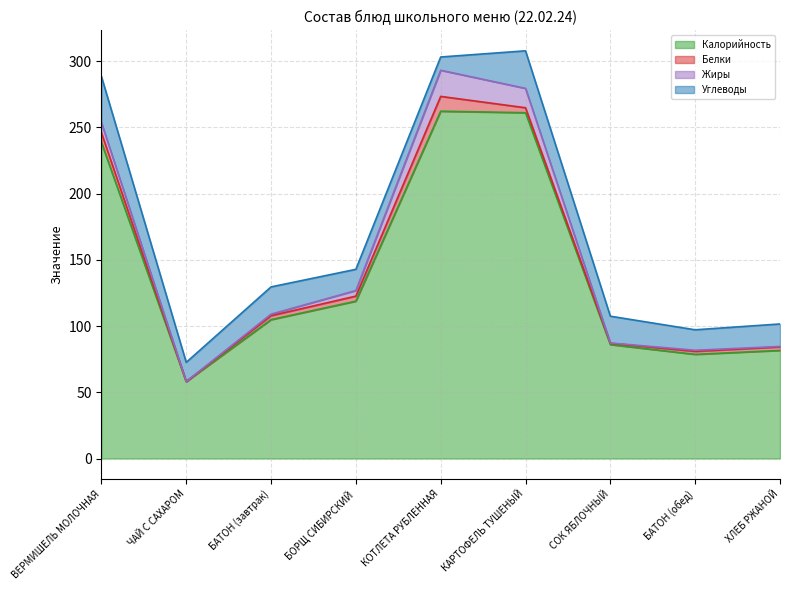

What is the label of the 3rd point from the left?

БАТОН (завтрак)